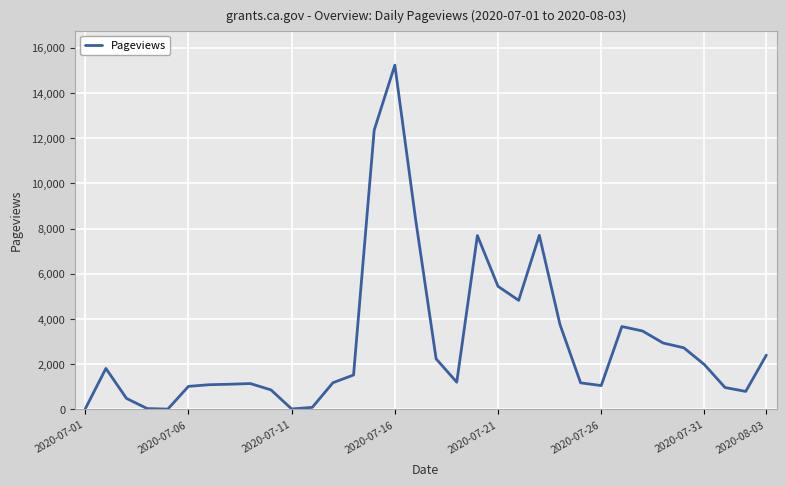

What is the greatest value displayed?

15228